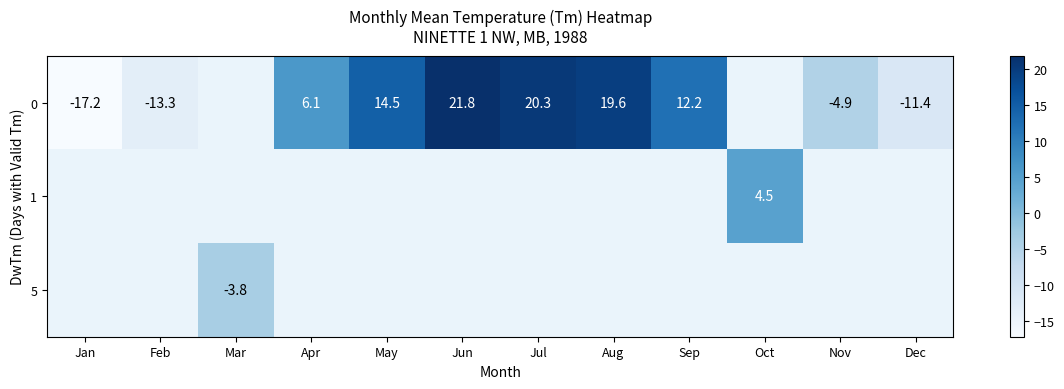

What is the minimum value shown in the chart?

-17.2